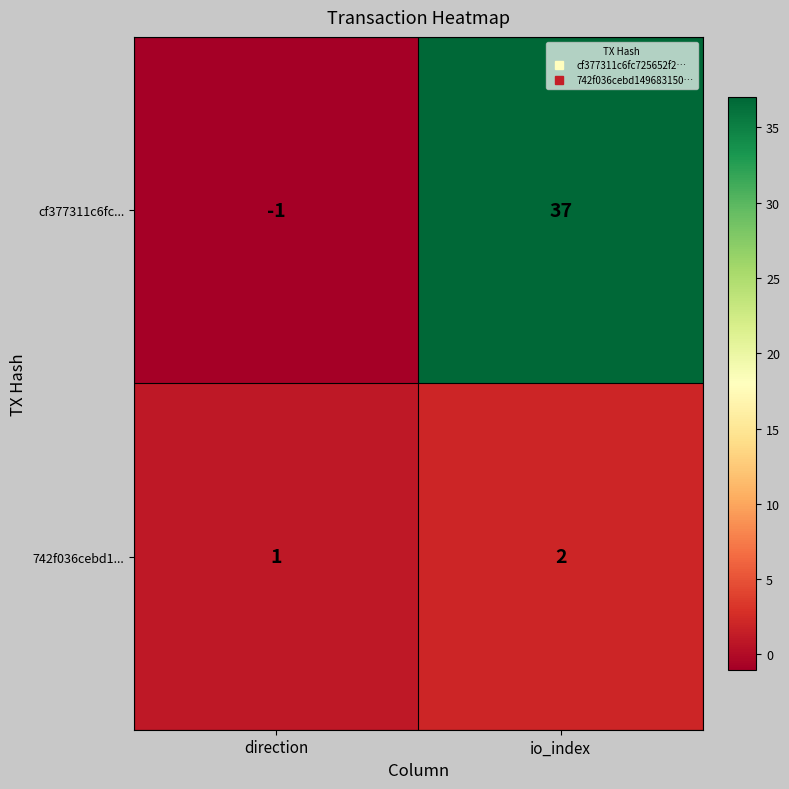

What is the difference between the maximum and minimum values in the cf377311c6fc... series?

38